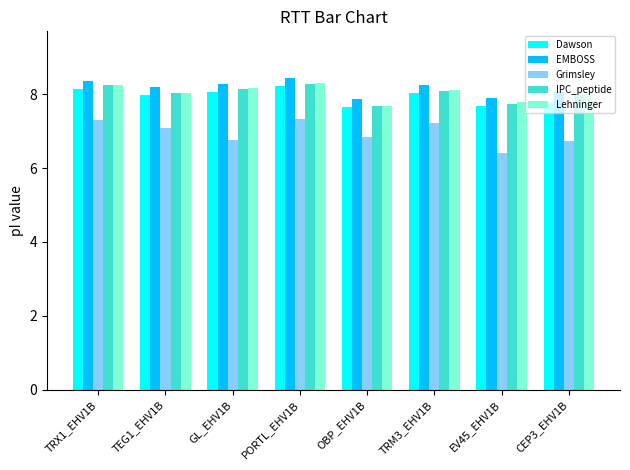

True or false: EMBOSS has a value of 8.3 at TRM3_EHV1B.

True